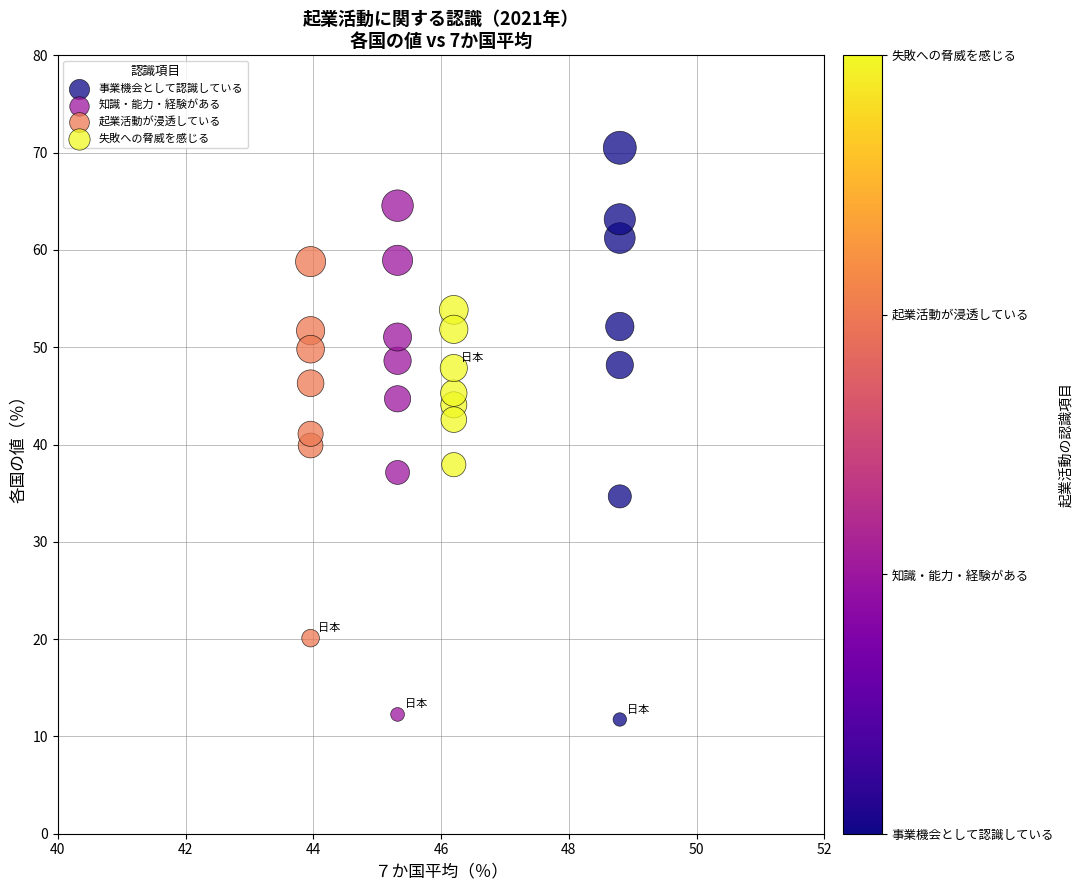

What are all the series names shown in the legend?

事業機会として認識している, 知識・能力・経験がある, 起業活動が浸透している, 失敗への脅威を感じる